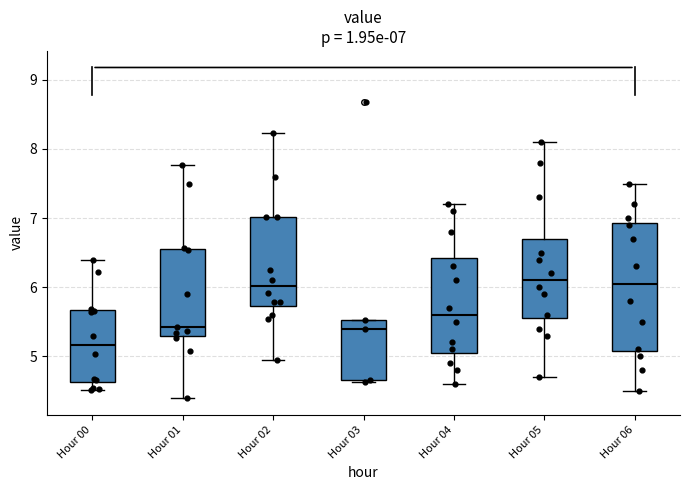

Which box's median line is the lowest?

Hour 00